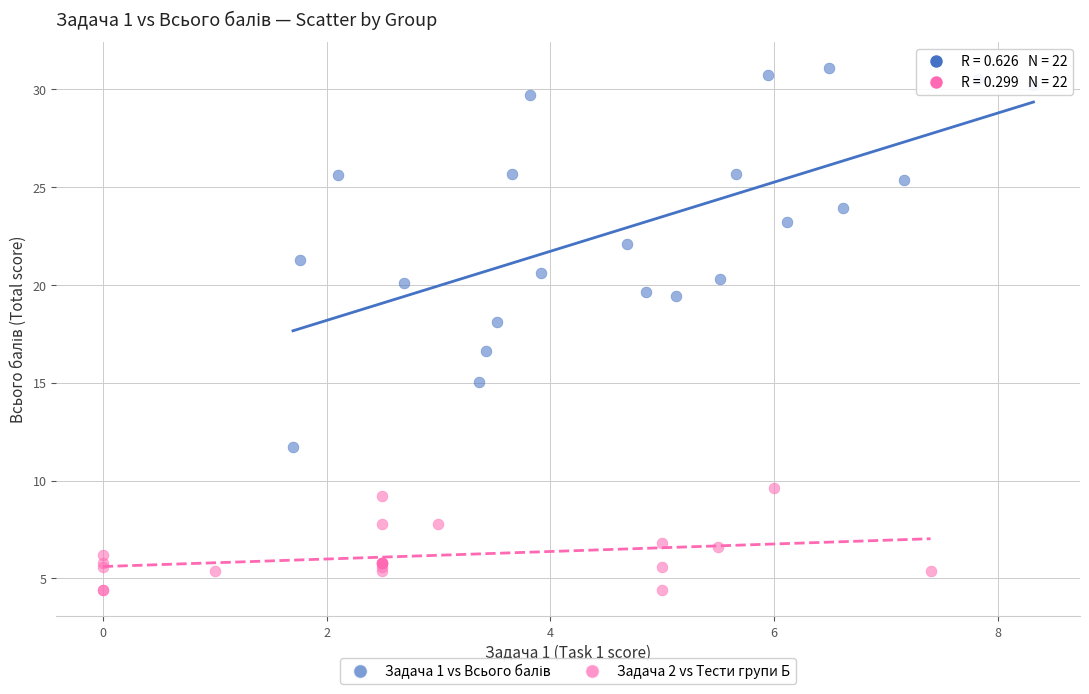

Which series contains the lowest Y value?

Задача 2 vs Тести групи Б